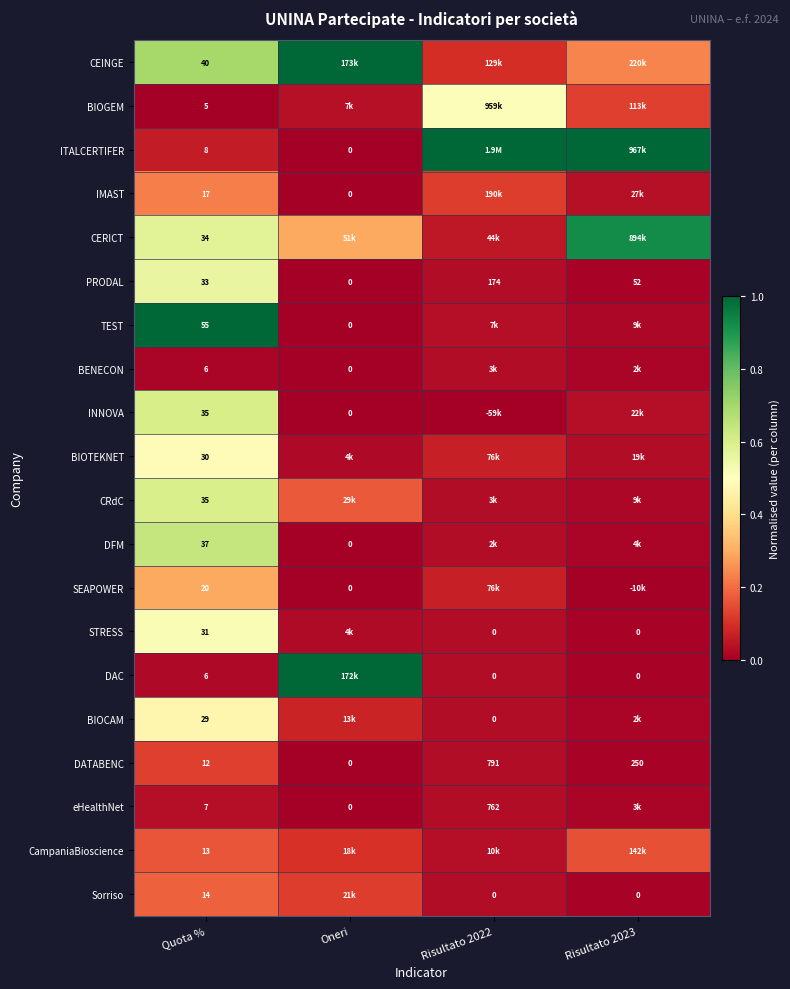

At which label is ITALCERTIFER closest to 0?

Oneri